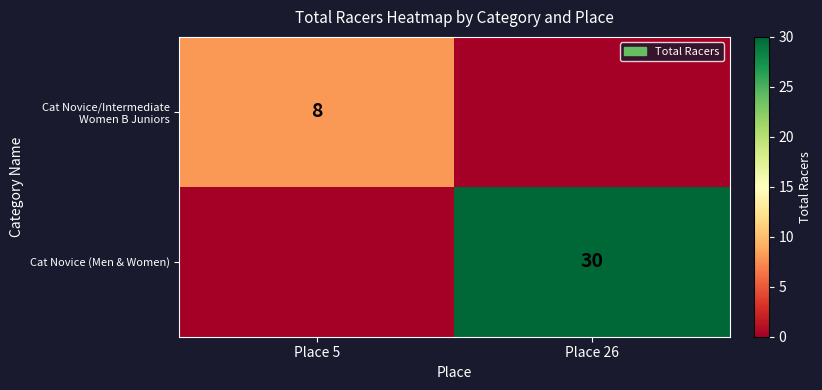

The value of Cat Novice (Men & Women) at Place 26 is 30. True or false?

True